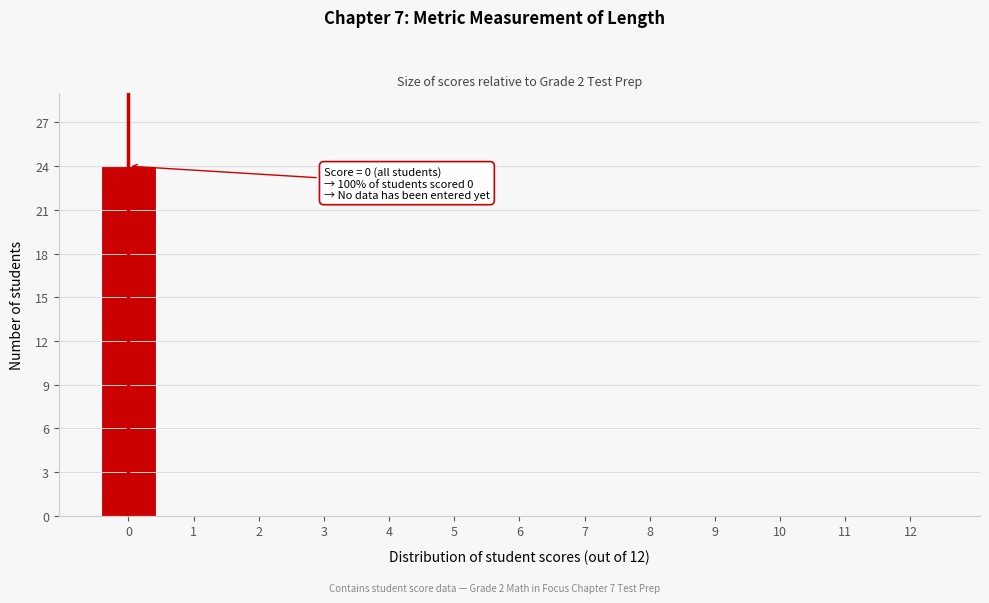

Reading right to left, list all the values displayed in this chart.

12=0	11=0	10=0	9=0	8=0	7=0	6=0	5=0	4=0	3=0	2=0	1=0	0=24